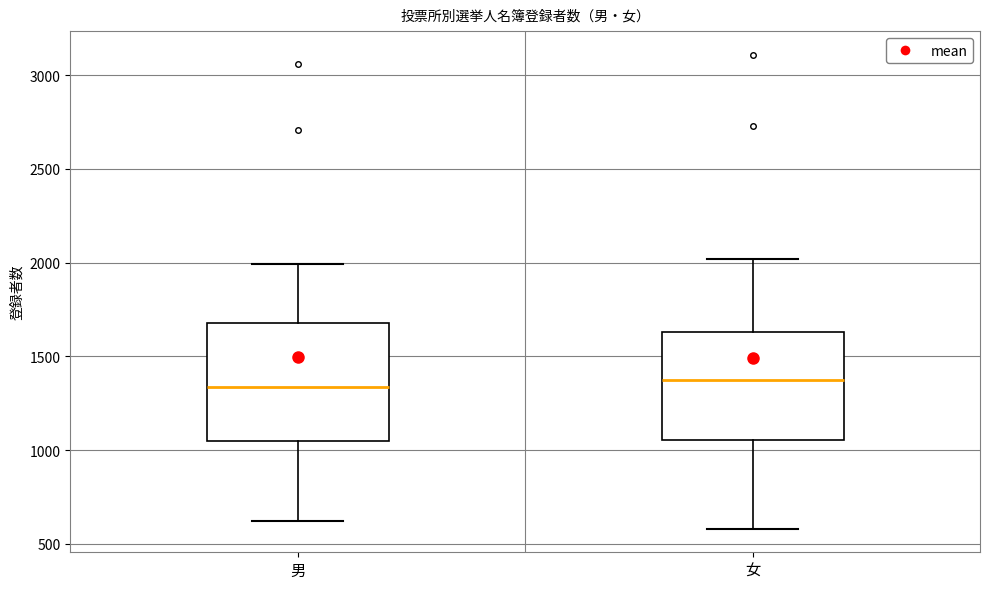

Where does the median line of the box for 女 sit on the y-axis? The values are not printed on the chart, so give them approximately, as read against the axis.

1350